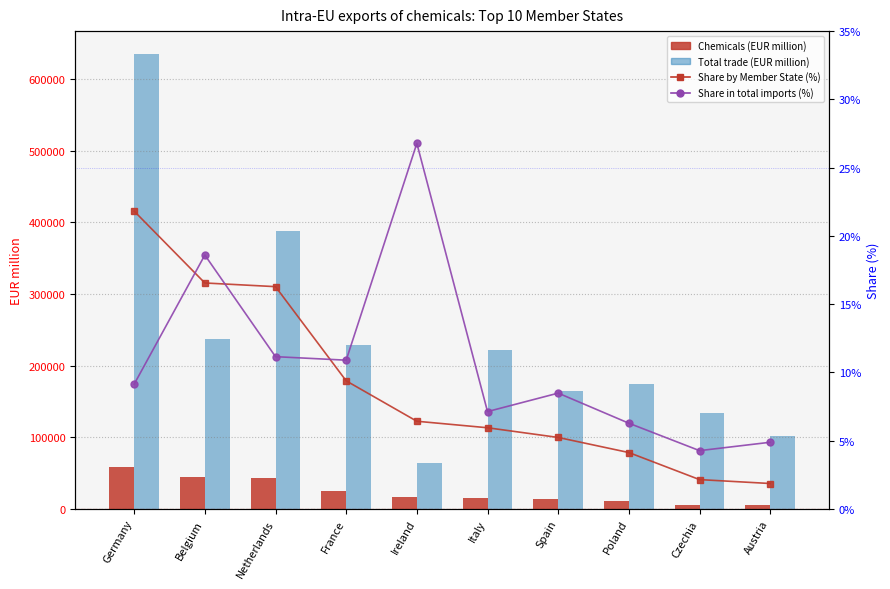

Reading left to right, extract all data points from this chart.

Chemicals (EUR million): 57989.2	43995.8	43280.4	24933.9	17063.7	15795.0	13906.8	10967.4	5697.0	4935.9
Total trade (EUR million): 634942.2	236597.7	388179.3	228922.1	63726.2	221663.3	164020.6	174818.2	133578.9	101169.5
Share by Member State (%): 21.8	16.5	16.3	9.4	6.4	5.9	5.2	4.1	2.1	1.9
Share in total imports (%): 9.1	18.6	11.1	10.9	26.8	7.1	8.5	6.3	4.3	4.9